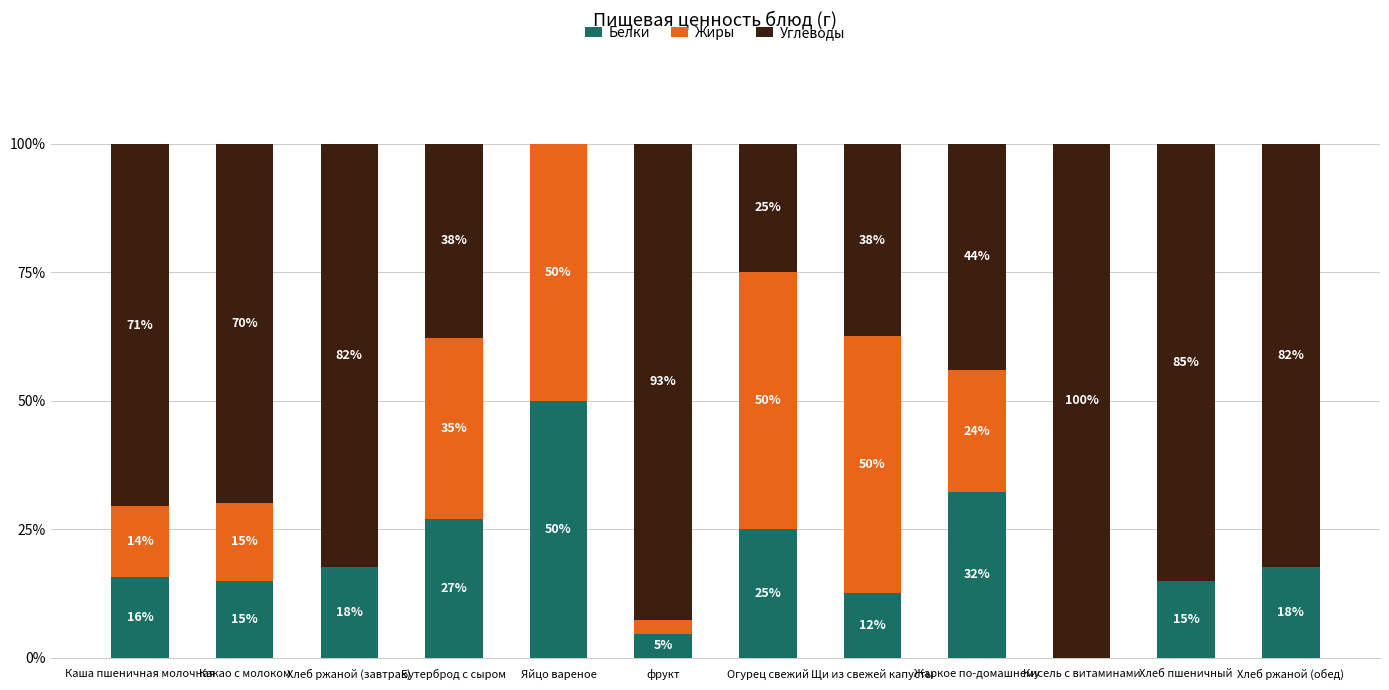

Where does the Белки series first go above 17?

Хлеб ржаной (завтрак)